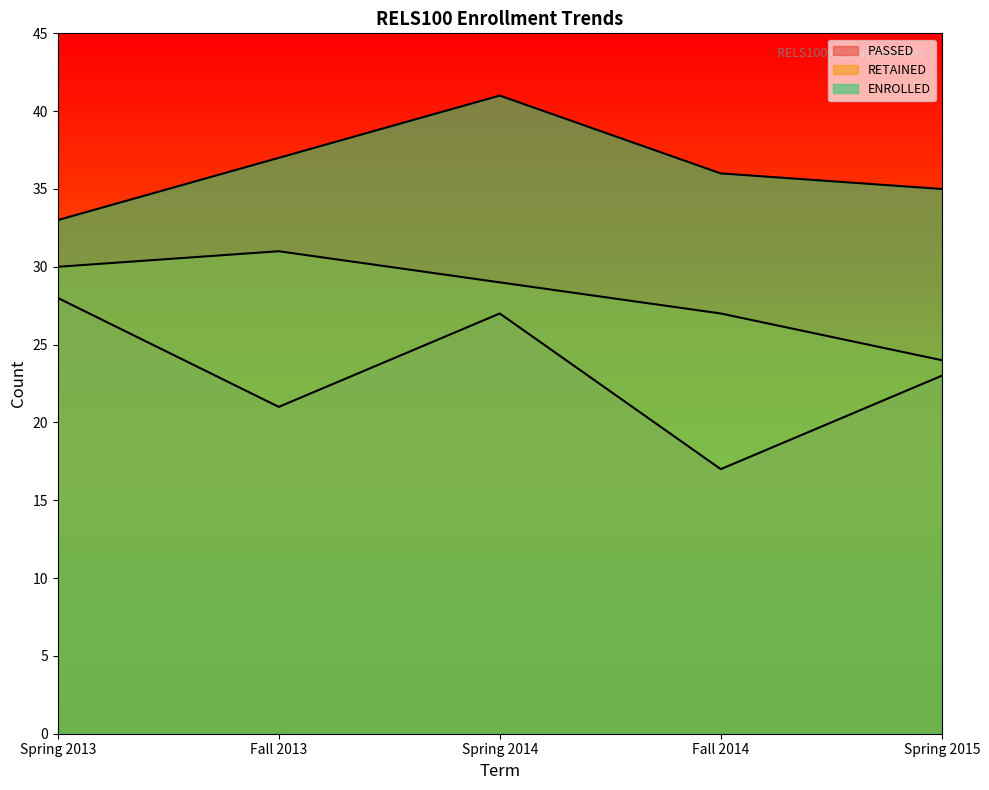

Is the value of PASSED at Spring 2013 greater than the value of RETAINED at Fall 2013?

No